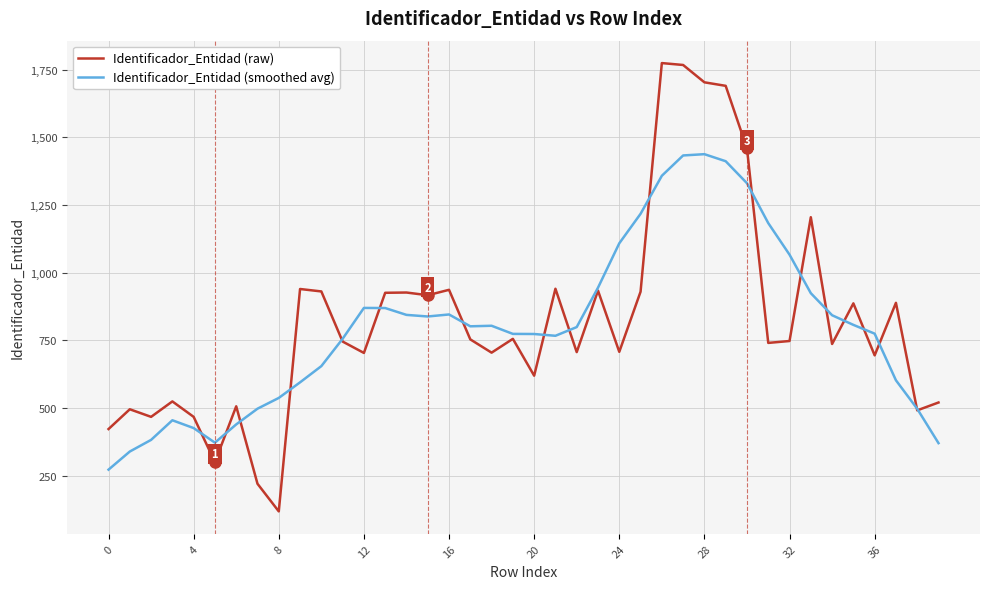

List the series in order of their peak value, lowest first.

Identificador_Entidad (smoothed avg), Identificador_Entidad (raw)